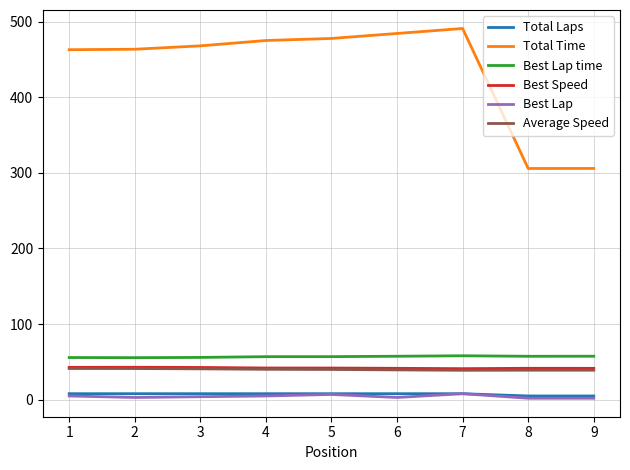

What is the greatest value displayed?

490.9